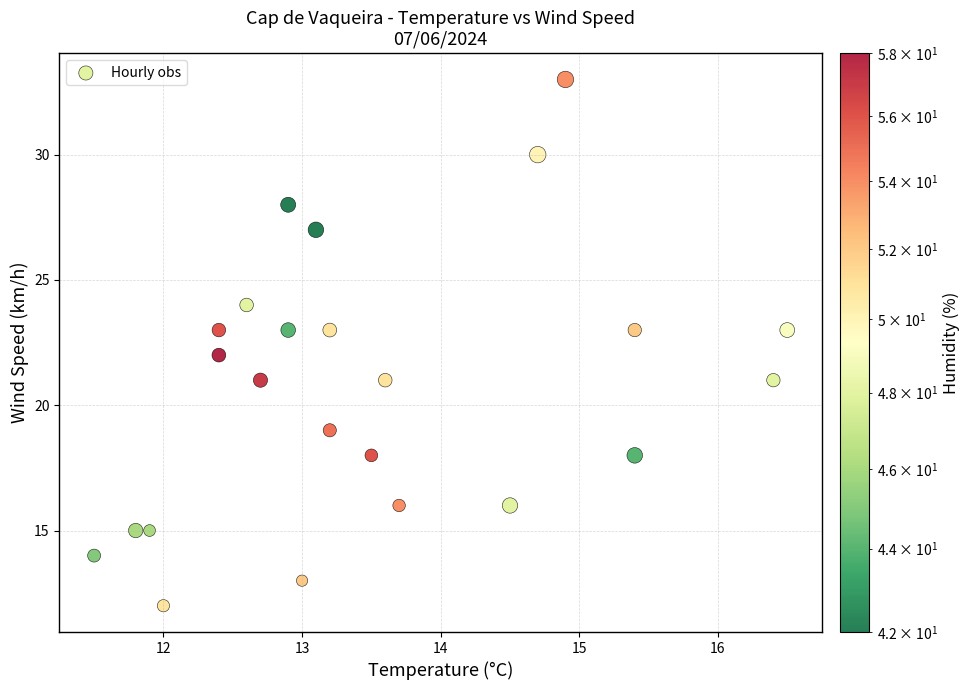

What is the range of Y values (max minus min)?

21